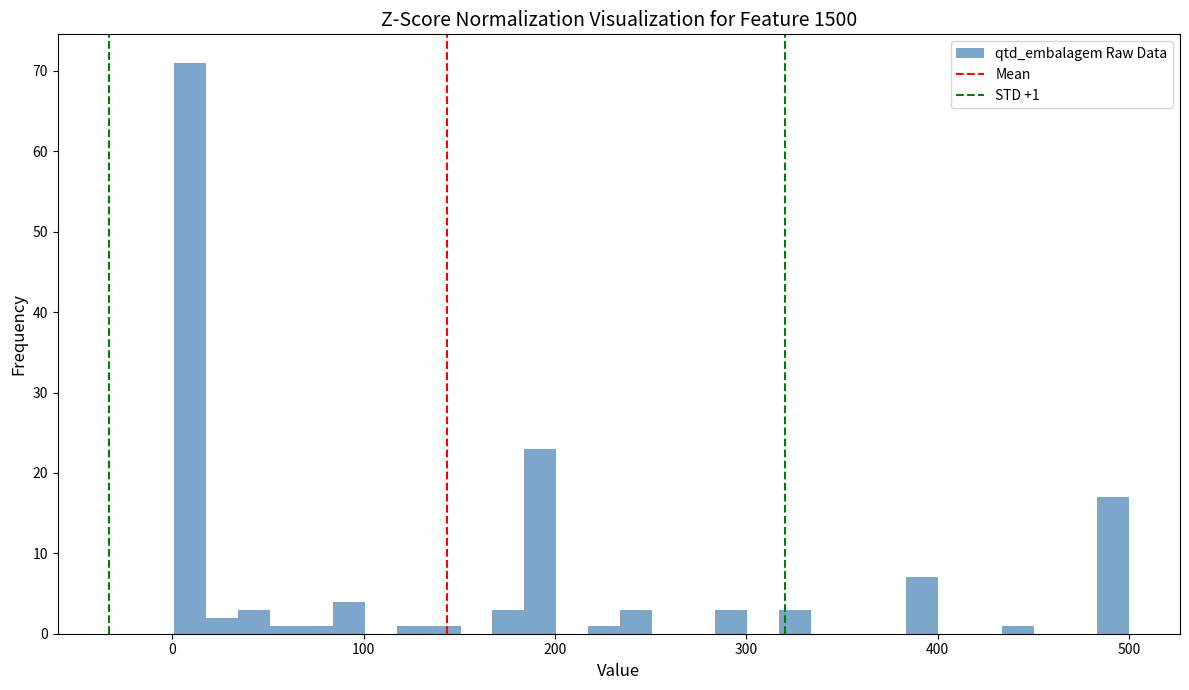

Around what value on the x-axis is the tallest bar? Give the approximate position of its centre, as read against the axis.

10